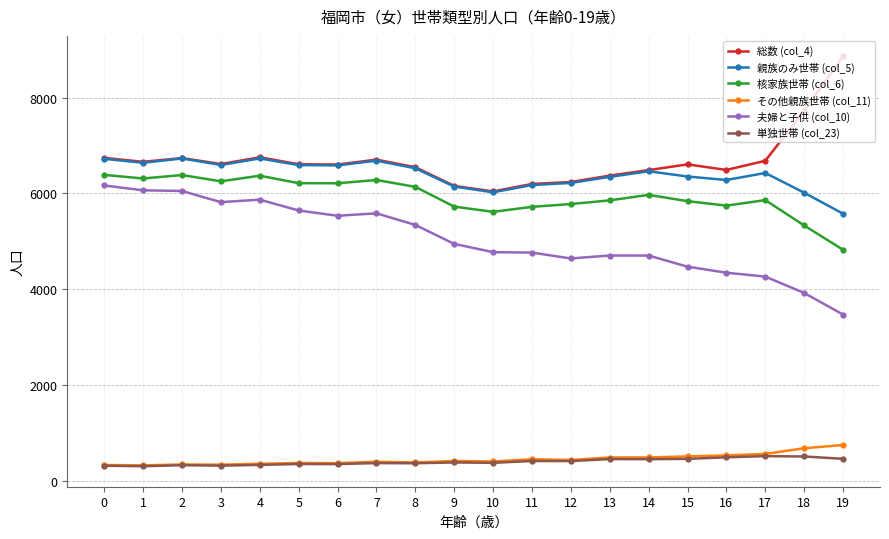

Is the value of その他親族世帯 (col_11) at 7 greater than the value of 核家族世帯 (col_6) at 11?

No